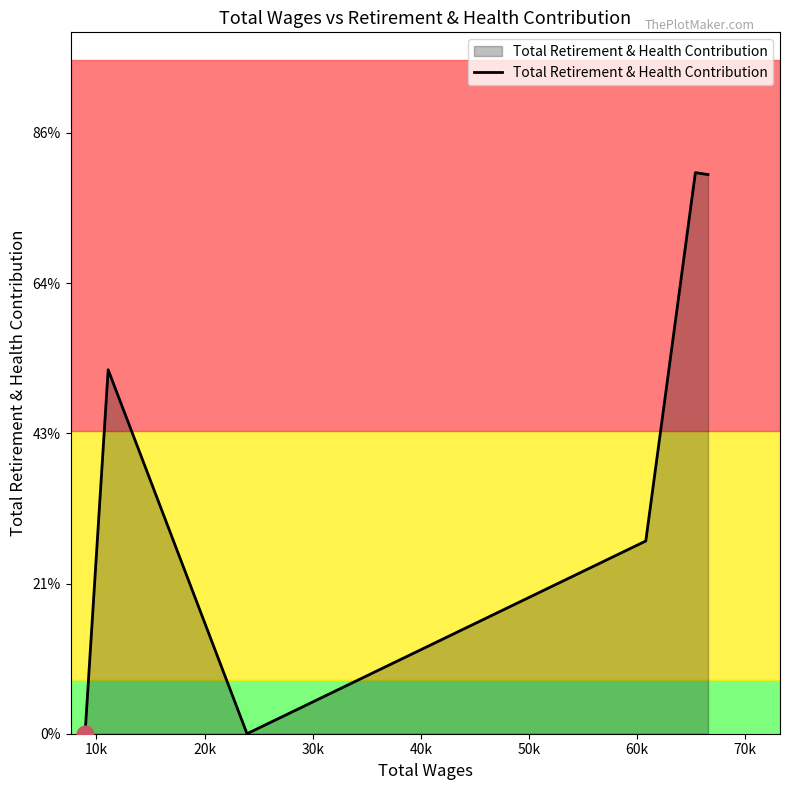

Does the chart have visible grid lines?

No